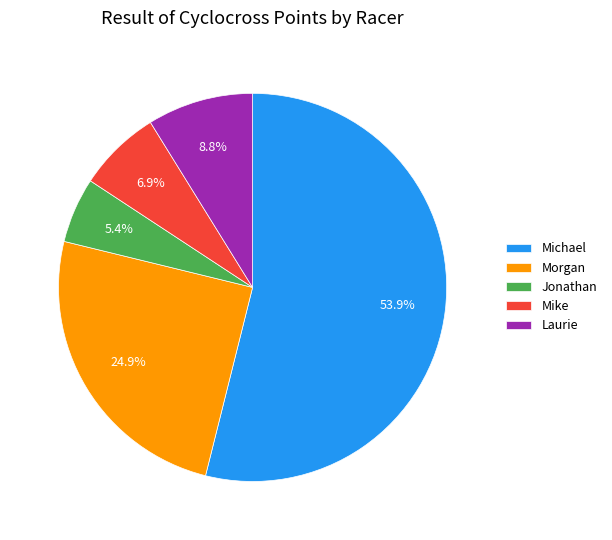

To the nearest percent, what is the difference between the Michael and Morgan slice percentages?

29%